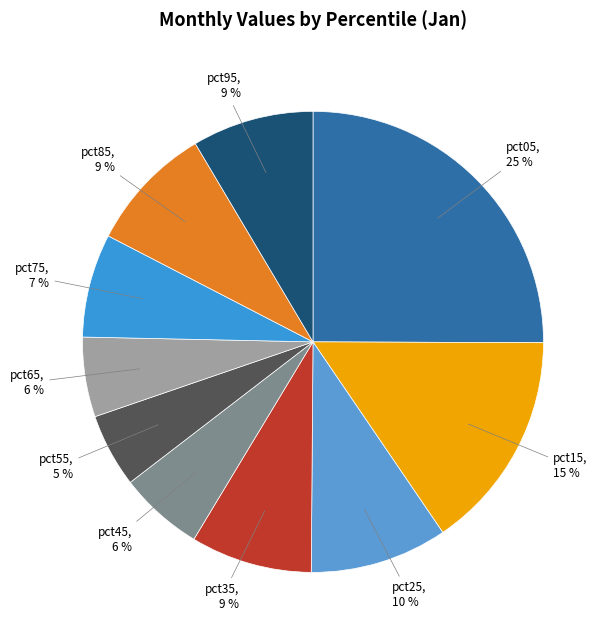

What is the largest slice in the pie chart?

pct05